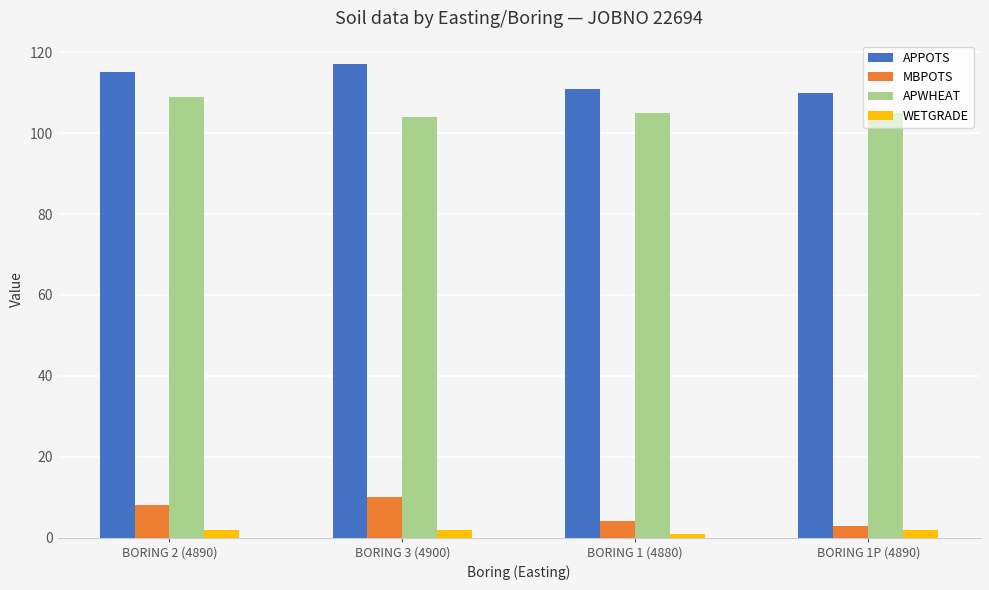

What is the difference between the highest and lowest values at BORING 1 (4880)?

110